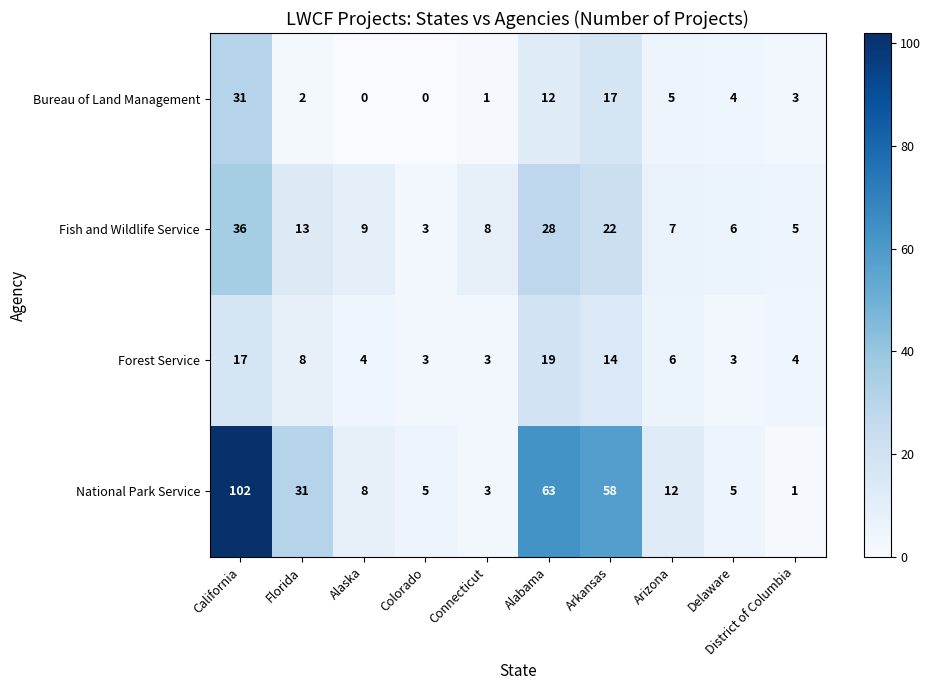

What is the difference between the maximum and minimum values in the National Park Service series?

101